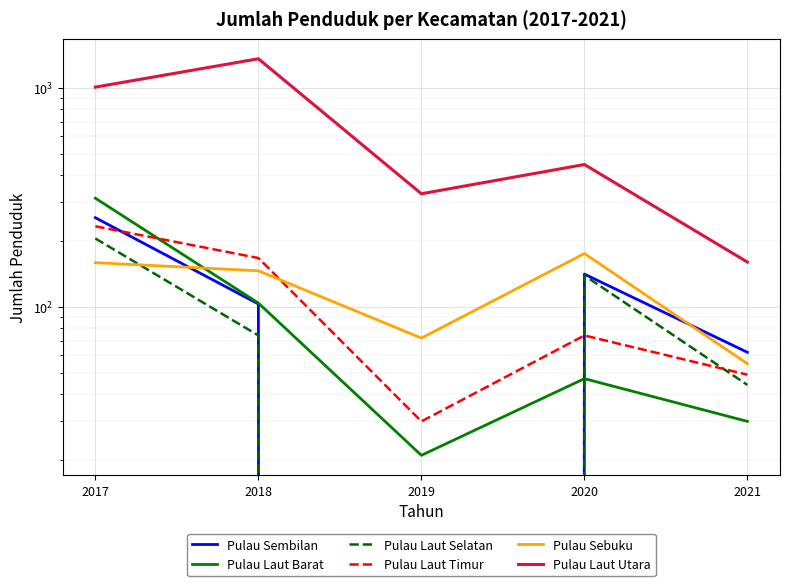

Count the number of categories in the chart.

5